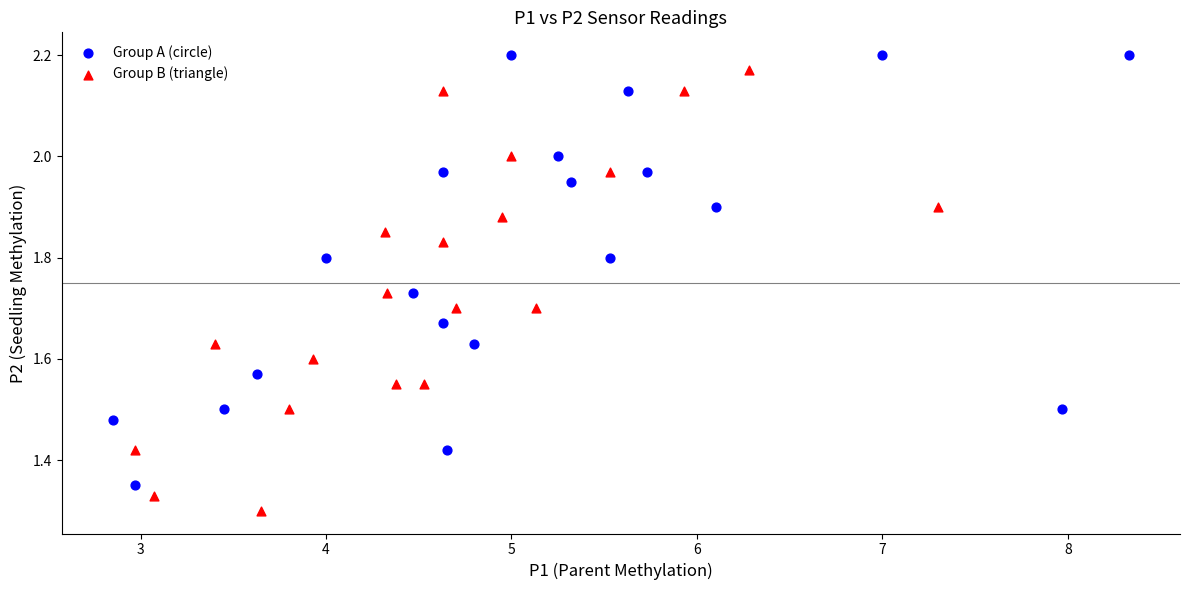

Which series reaches the minimum Y coordinate?

Group B (triangle)